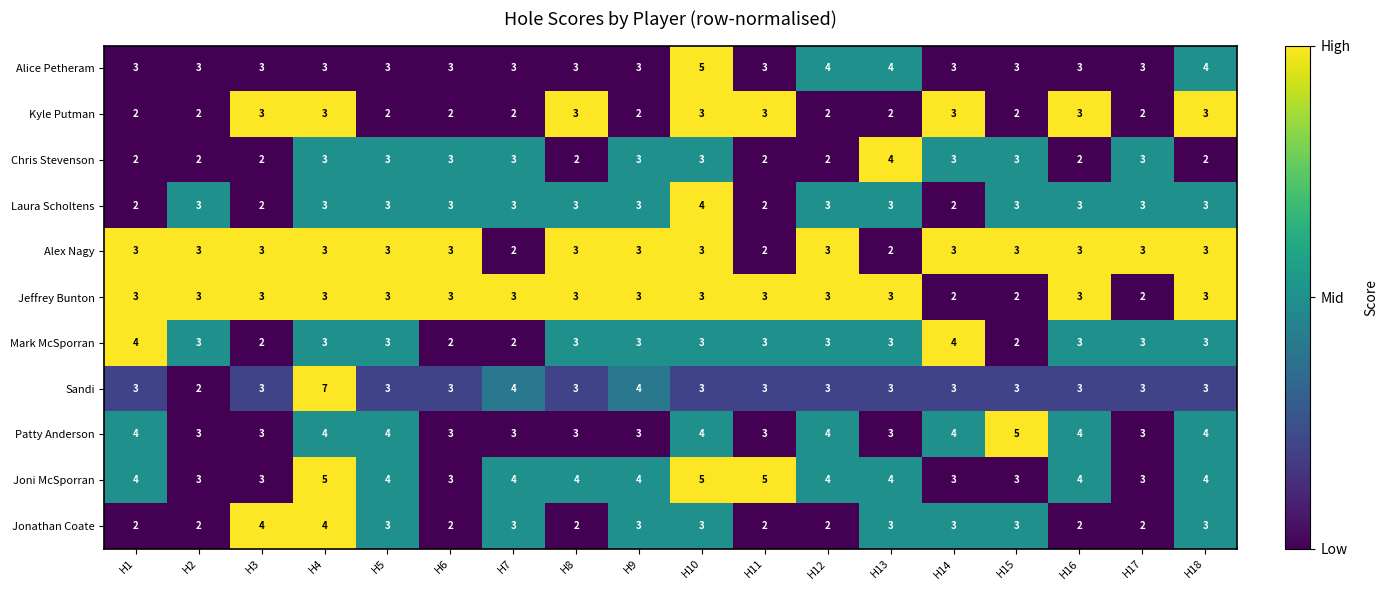

What is the sum of the Mark McSporran values at H11 and H4?

6